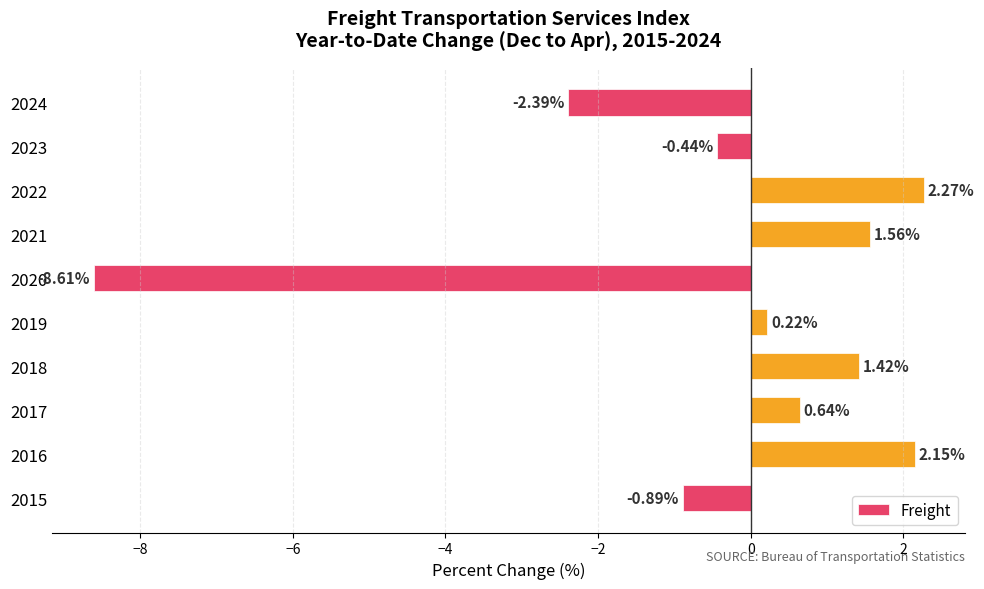

How many bars are there in total?

10